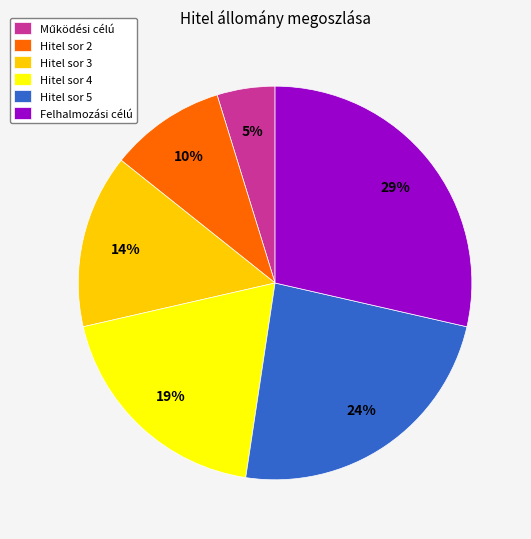

How many slices are in this pie chart?

6